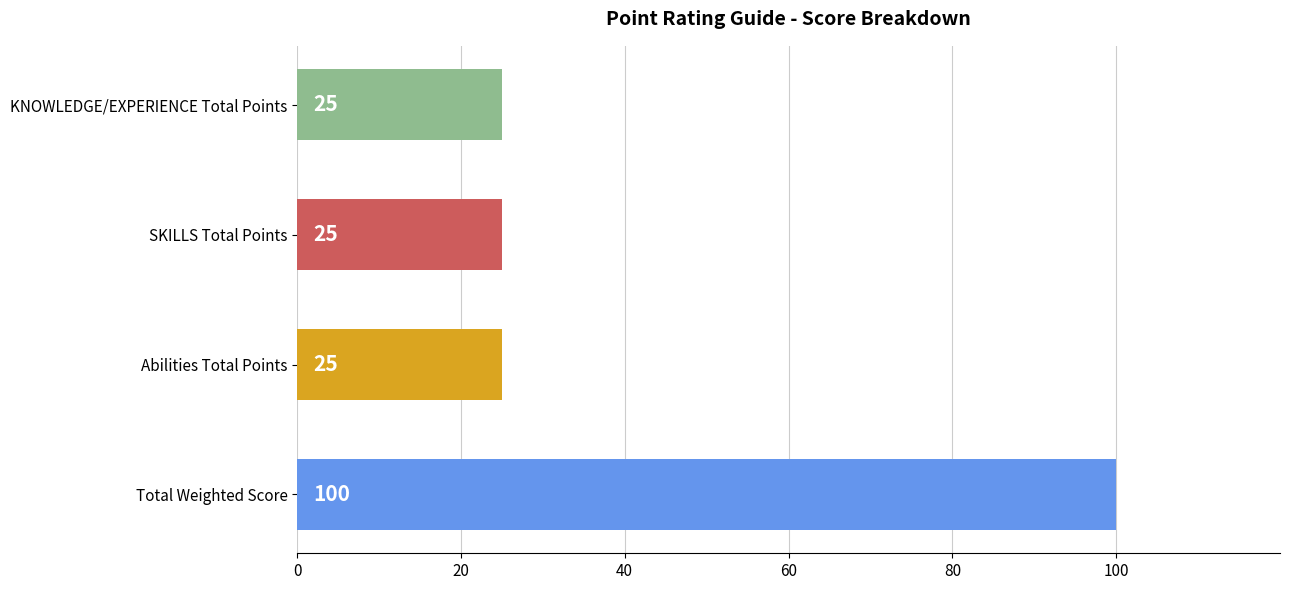

Reading top to bottom, list all the values displayed in this chart.

25	25	25	100